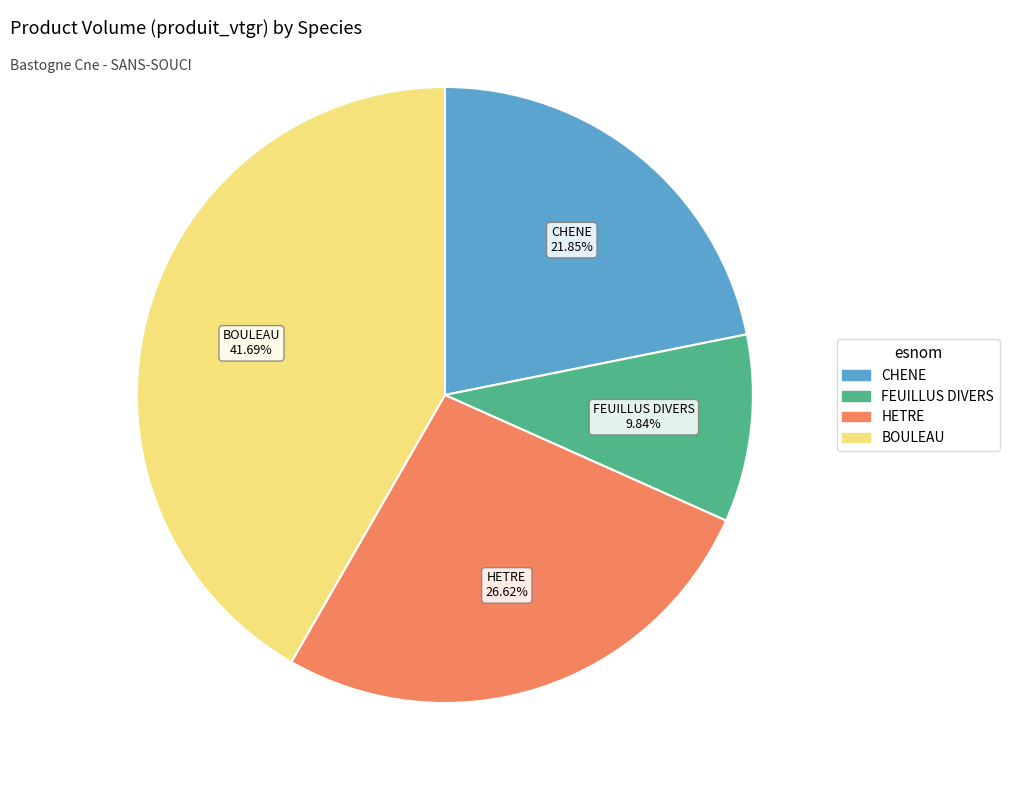

Count the number of slices in the pie.

4